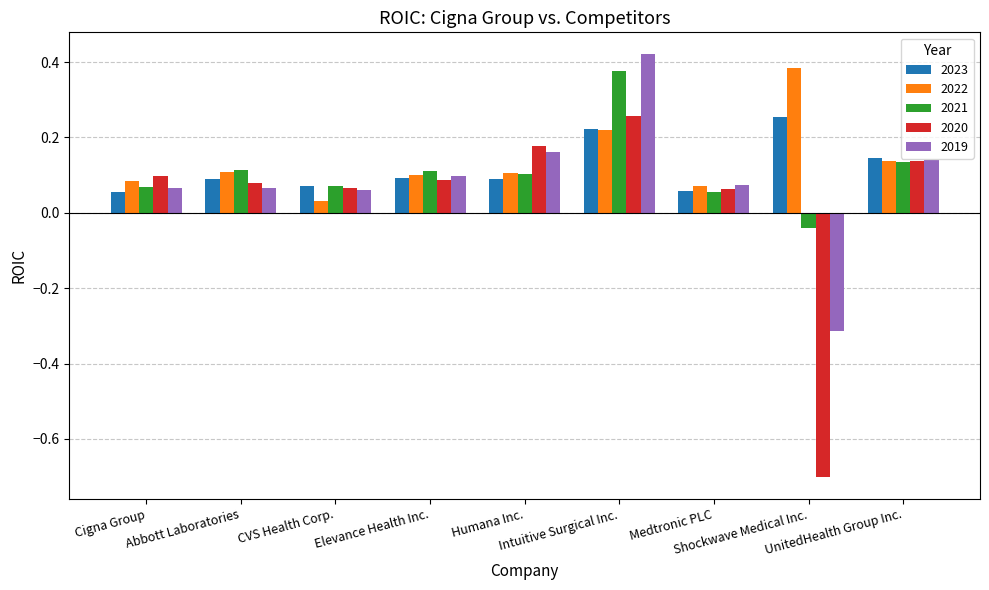

Does the chart contain stacked bars?

No